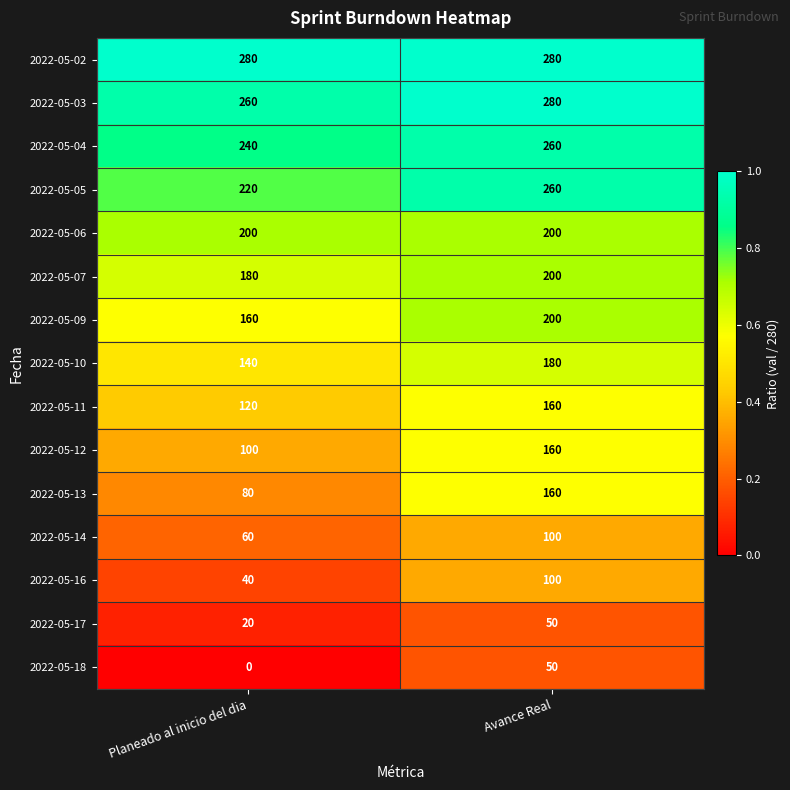

At which category is the sum across all series the highest?

Avance Real